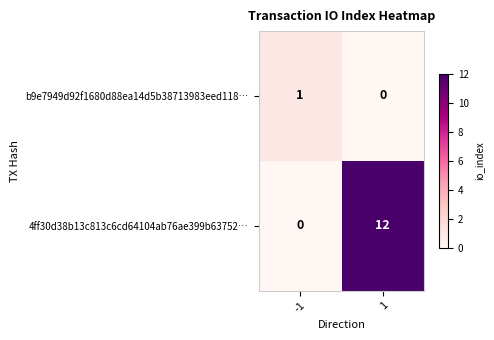

Reading right to left, list all the values displayed in this chart.

b9e7949d92f1680d88ea14d5b38713983eed118…: 0	1
4ff30d38b13c813c6cd64104ab76ae399b63752…: 12	0